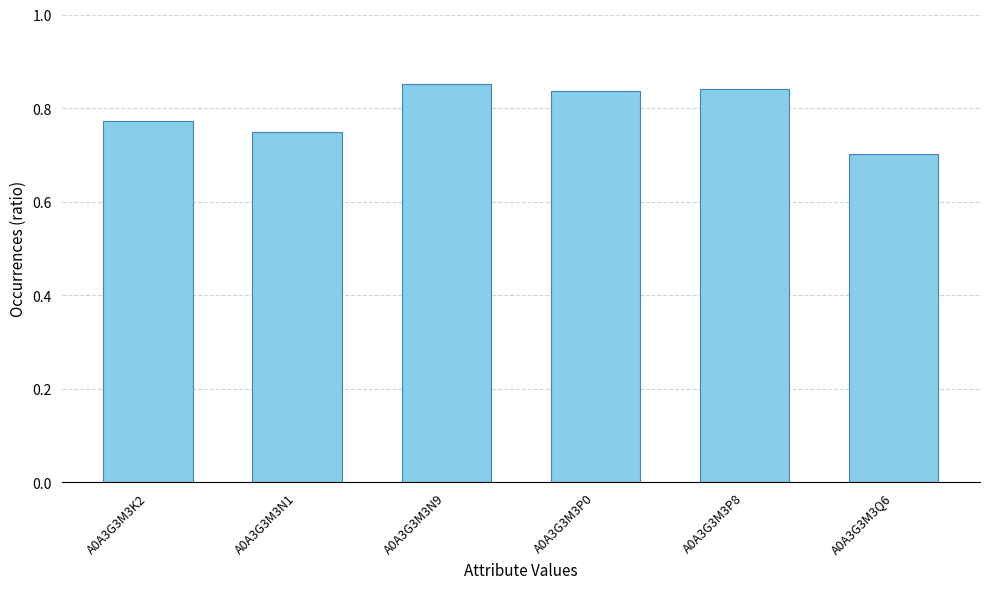

Which label corresponds to the smallest value in the chart?

A0A3G3M3Q6